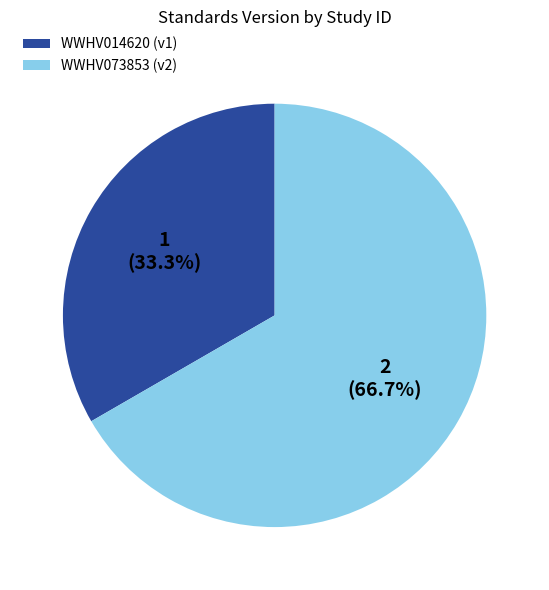

To the nearest percent, what is the difference between the largest and smallest slice percentages?

33%